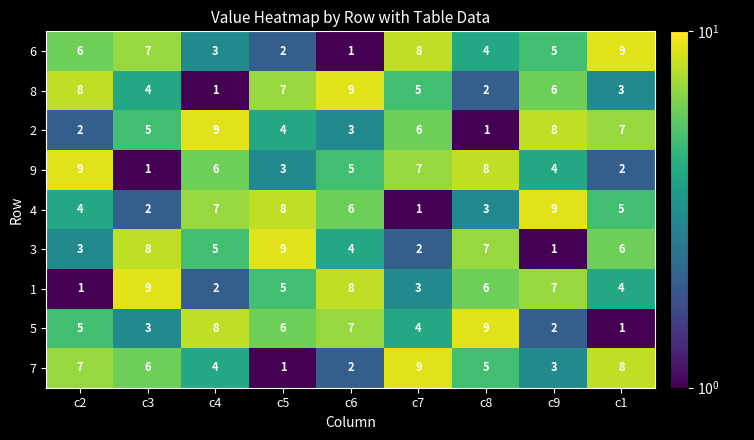

What is the greatest value displayed?

9